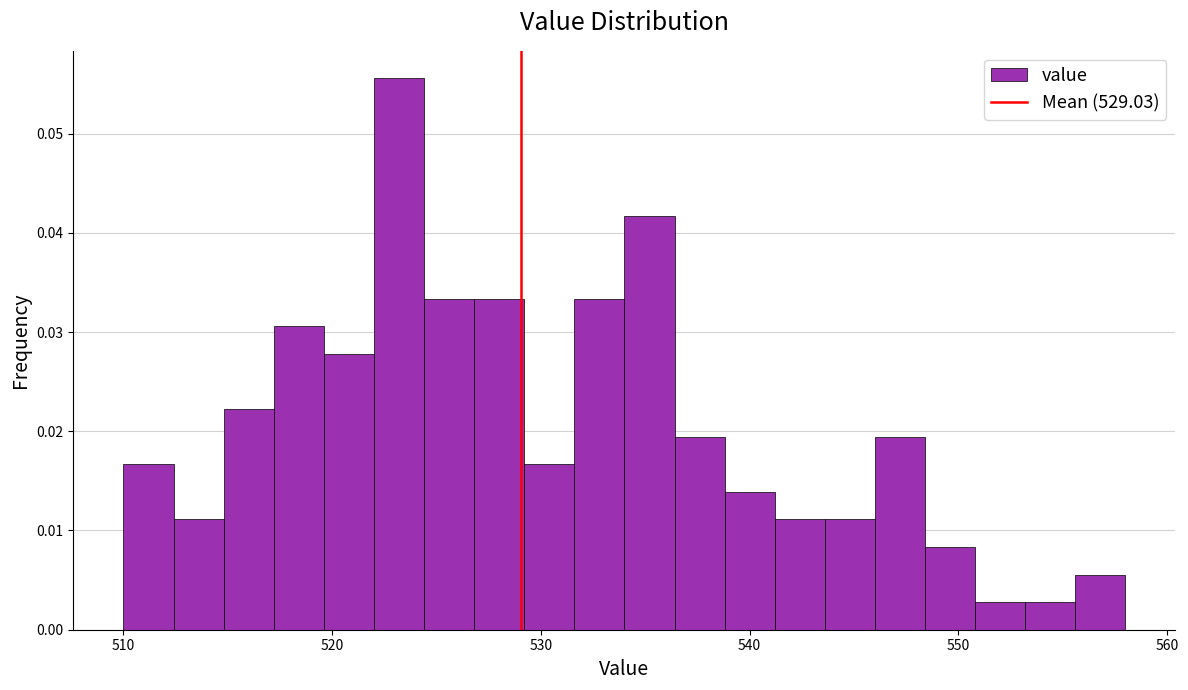

Read against the x-axis, roughly where is the centre of the tallest bar?

523